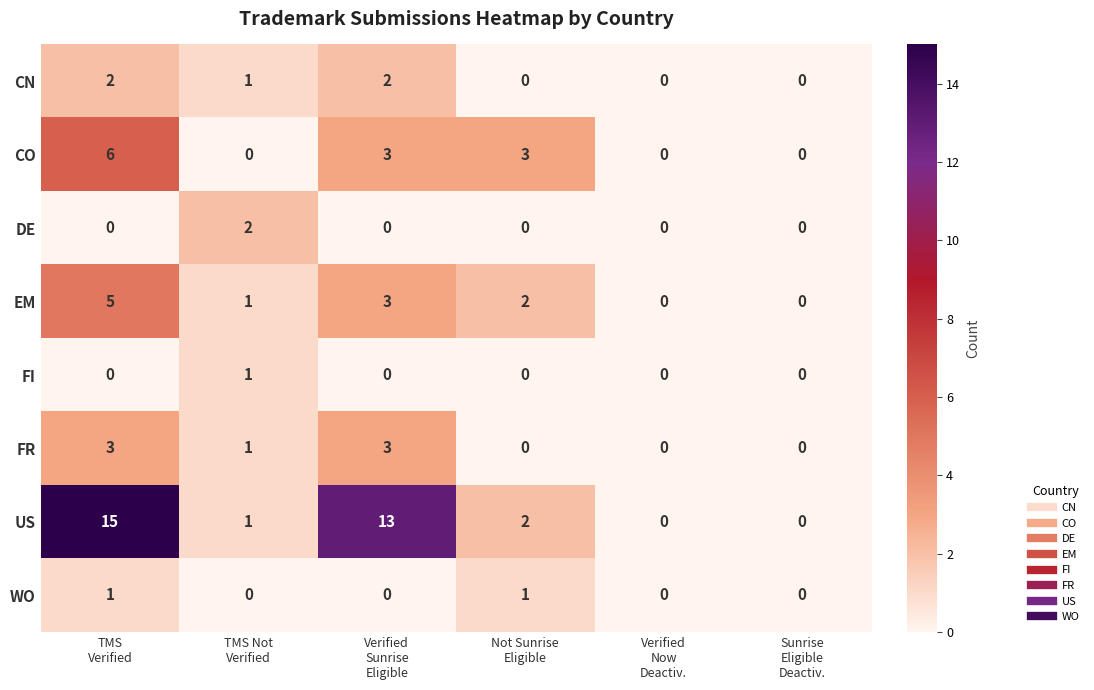

How many CN values are between 0 and 2?

6